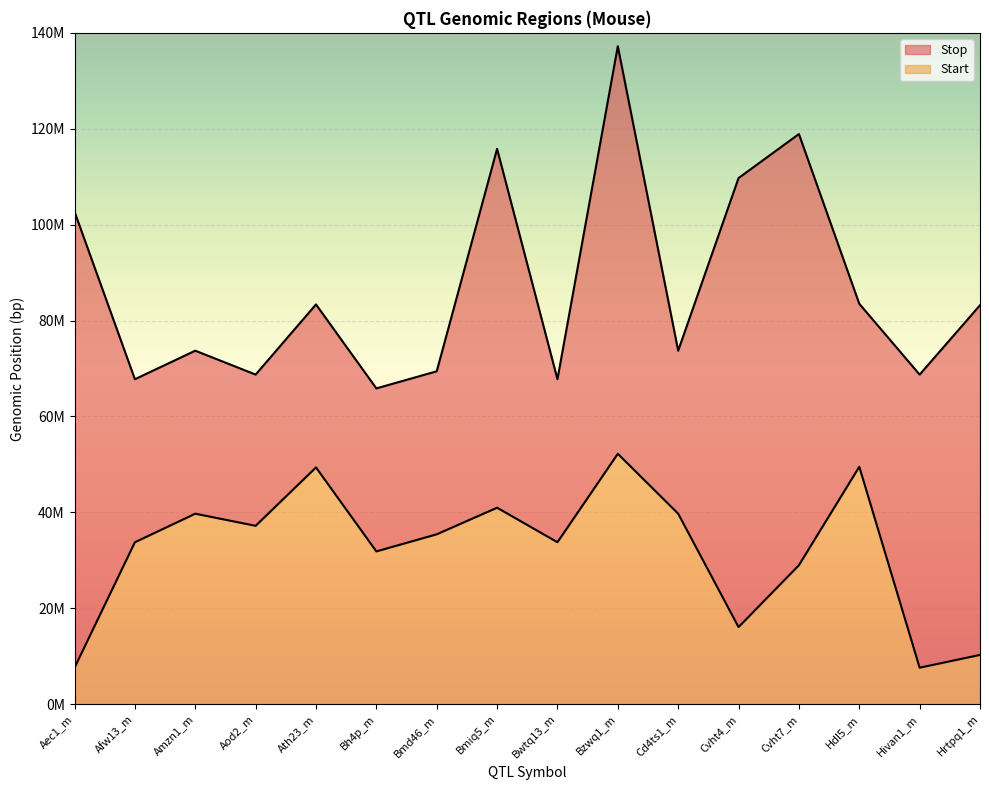

Which has a higher value, Cvht4_m or Afw13_m?

Afw13_m